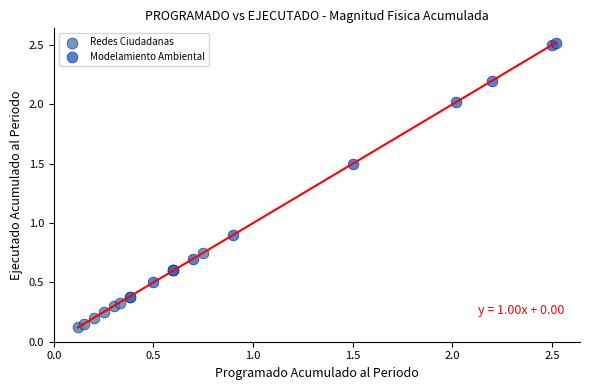

Which series reaches the minimum Y coordinate?

Redes Ciudadanas